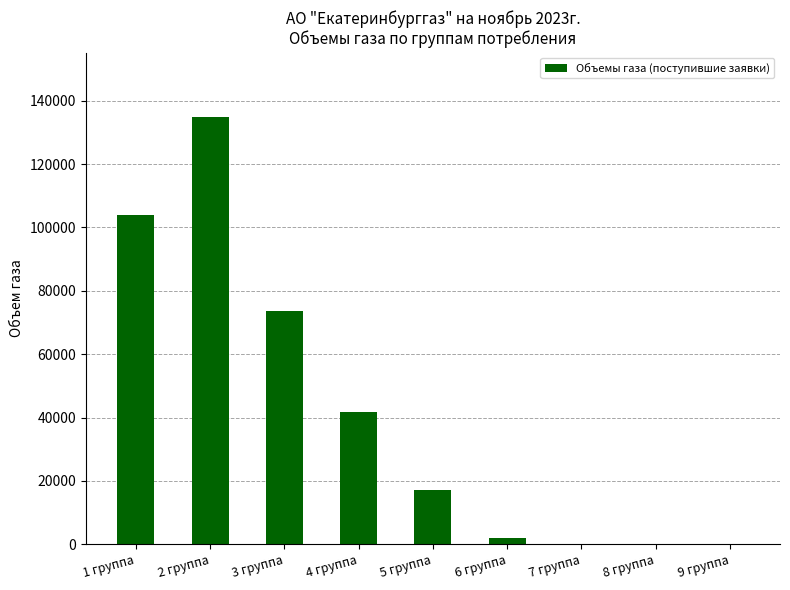

What is the change in value from 5 группа to 7 группа?

-17033.7